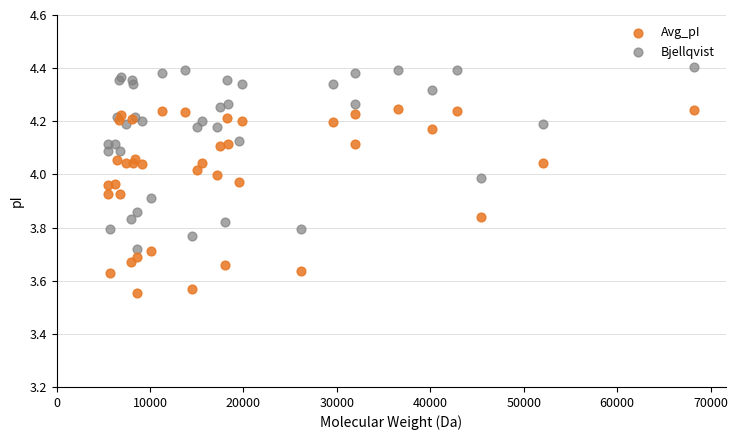

What are all the series names shown in the legend?

Avg_pI, Bjellqvist